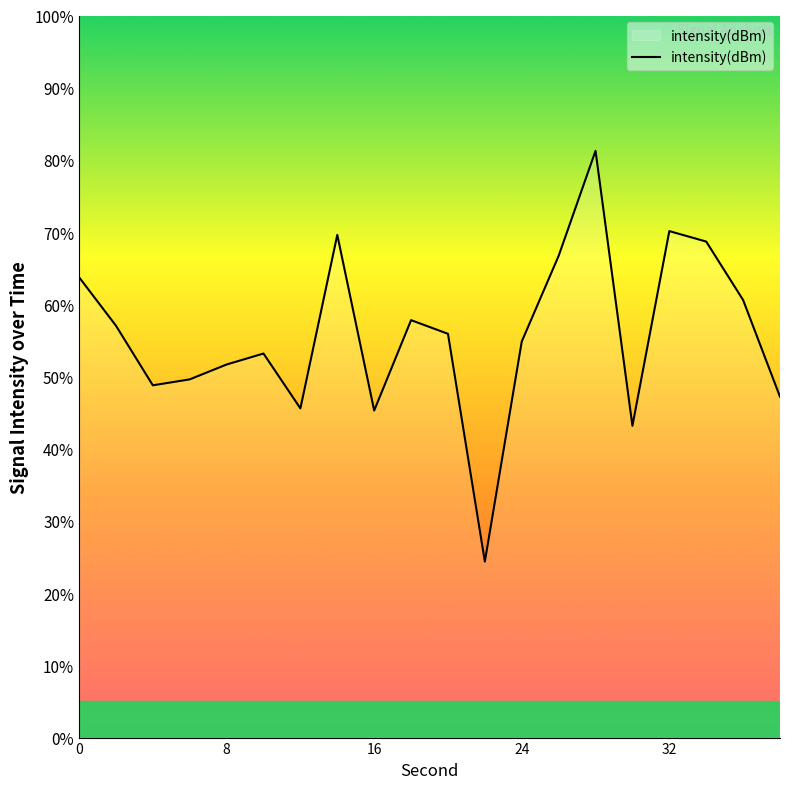

What is the difference between the maximum and minimum values?

56.9